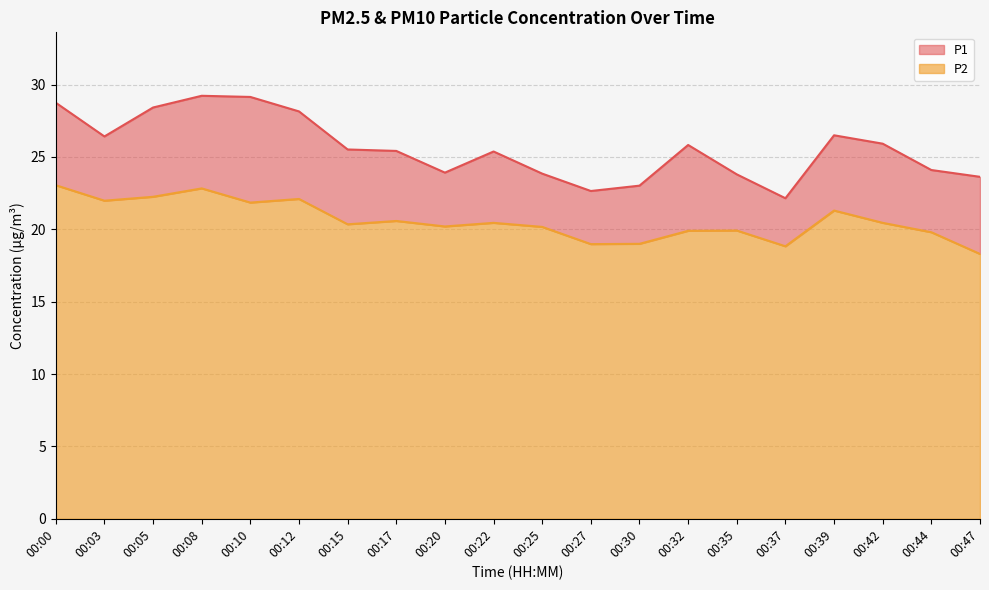

How many lines are shown in the chart?

2